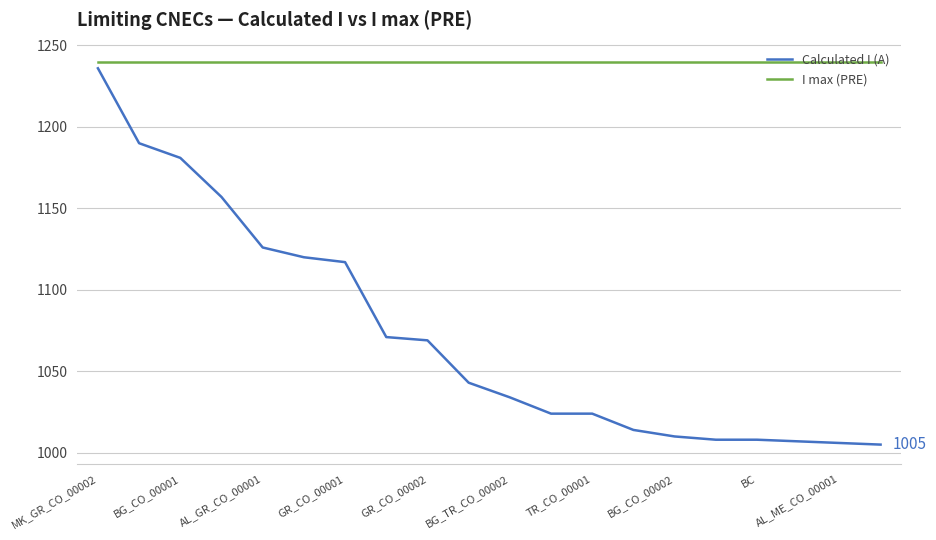

What is the smallest value displayed?

1005